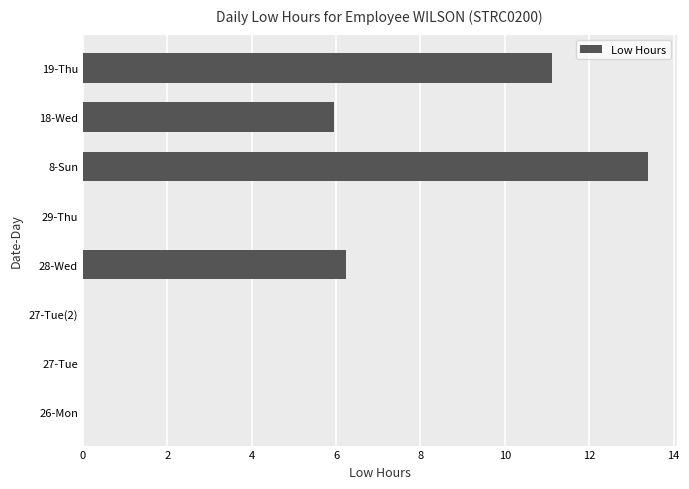

What is the sum of the values at 26-Mon and 18-Wed?

6.0